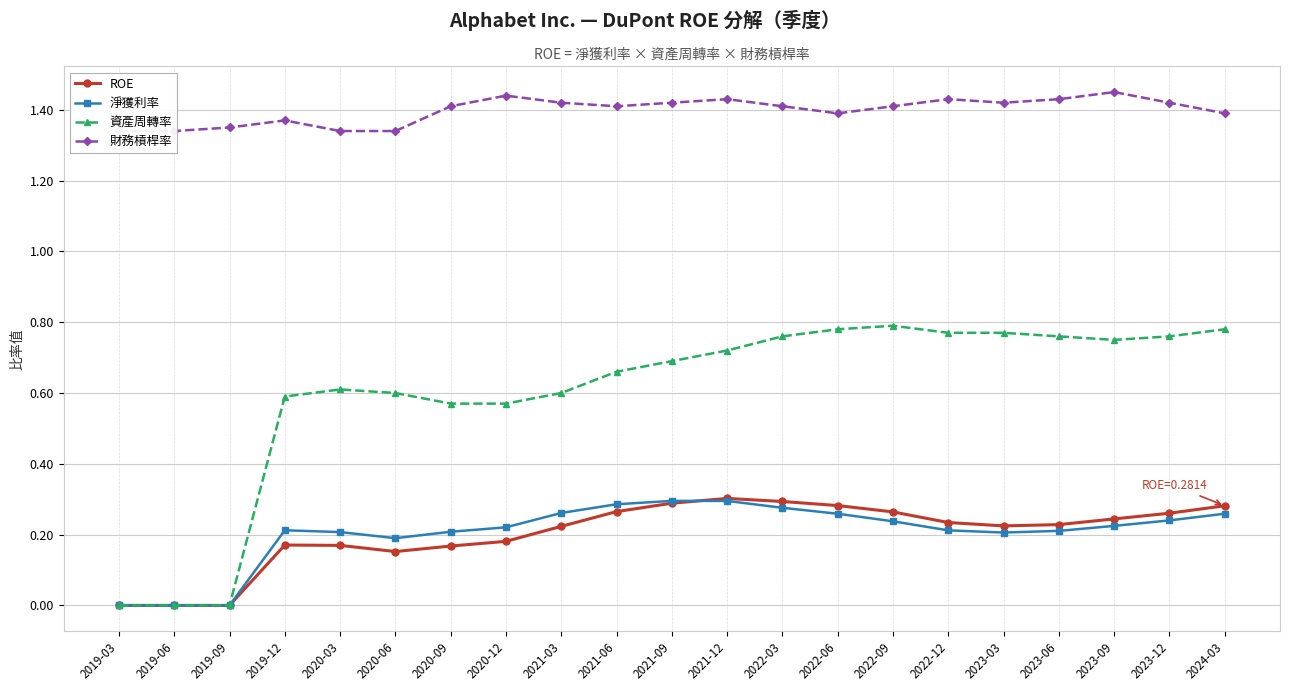

What is the difference between the maximum and minimum values in the 淨獲利率 series?

0.3